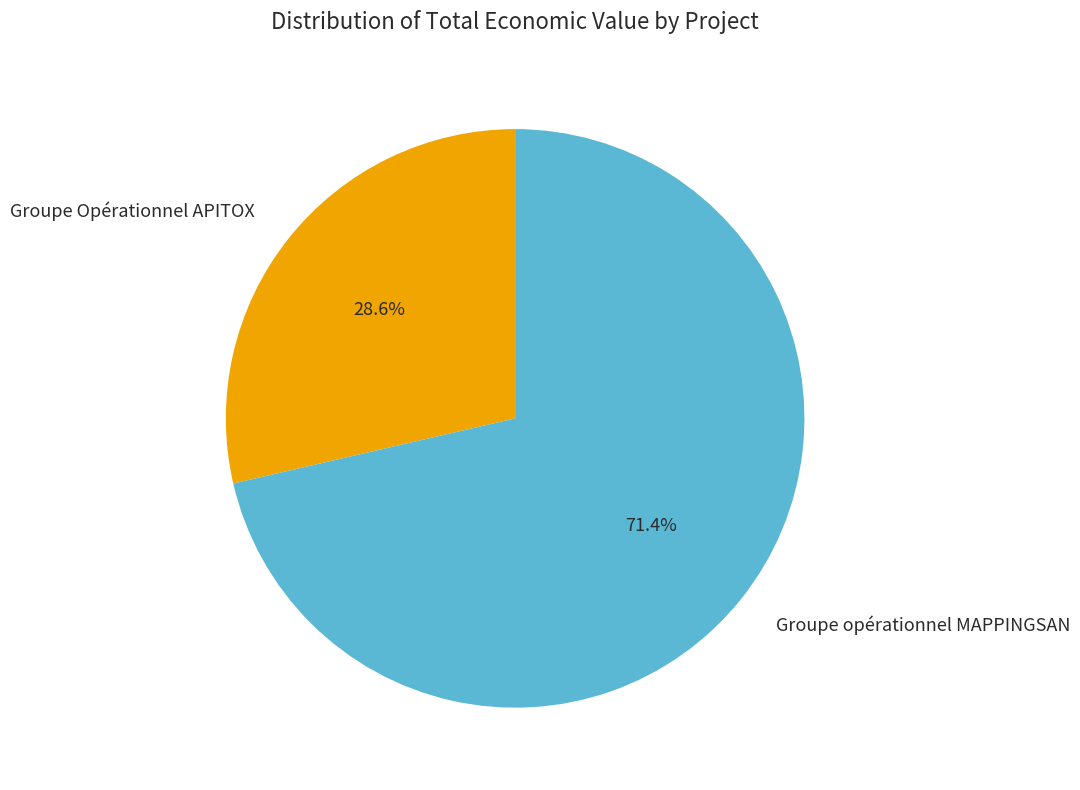

Does Groupe Opérationnel APITOX account for over 50% of the chart?

No